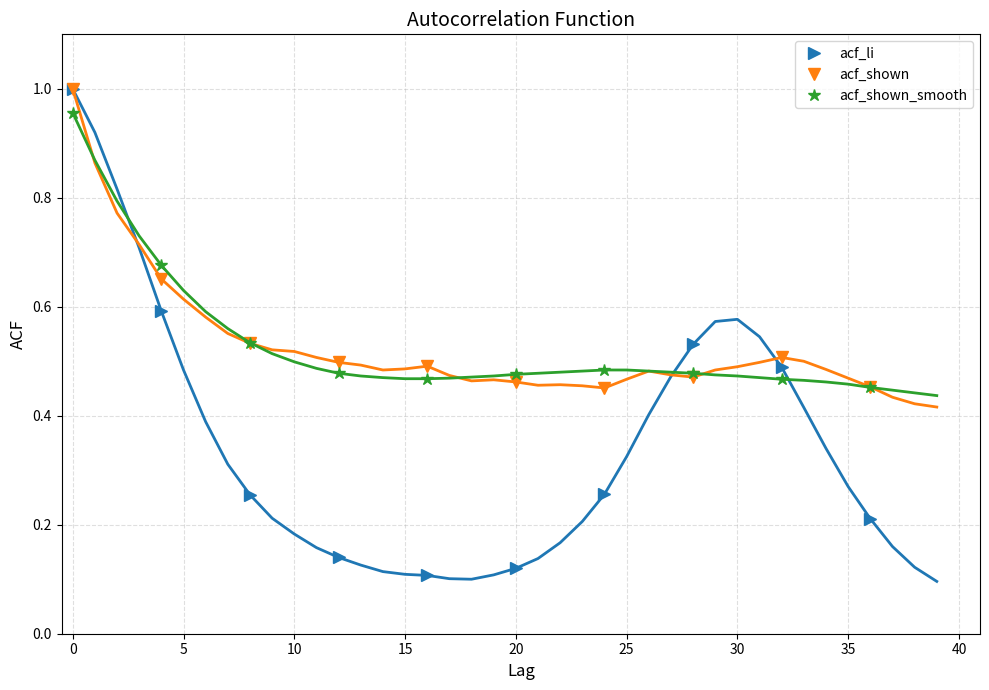

Which series has the largest range (max minus min)?

acf_li